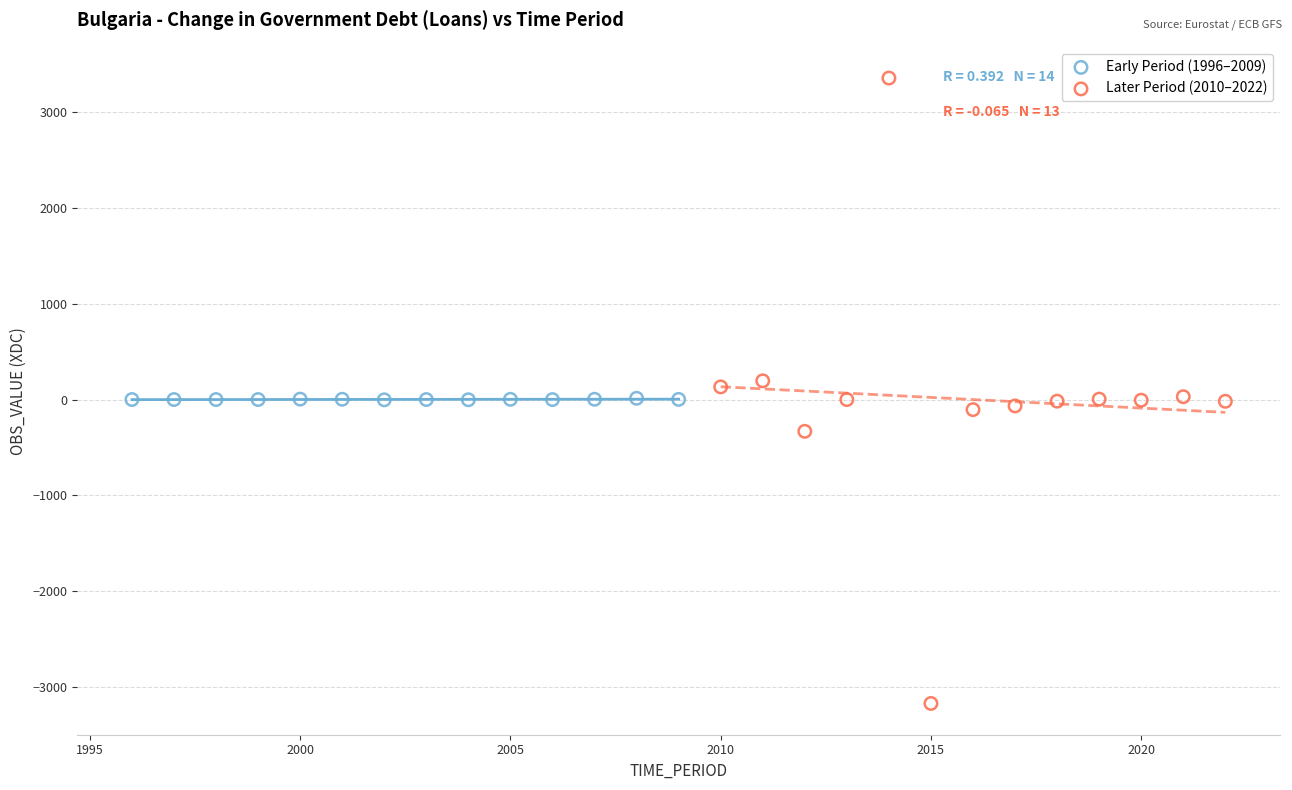

Which series contains the lowest Y value?

Later Period (2010–2022)